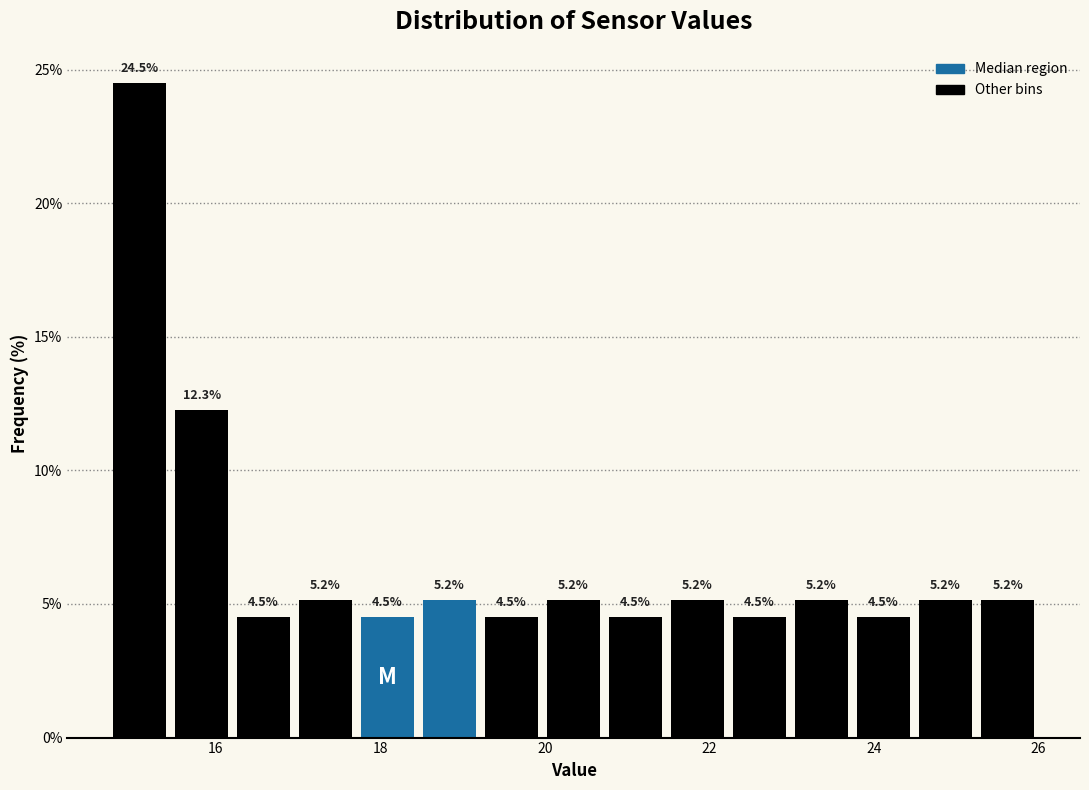

Around what value on the x-axis is the tallest bar? Give the approximate position of its centre, as read against the axis.

15.0